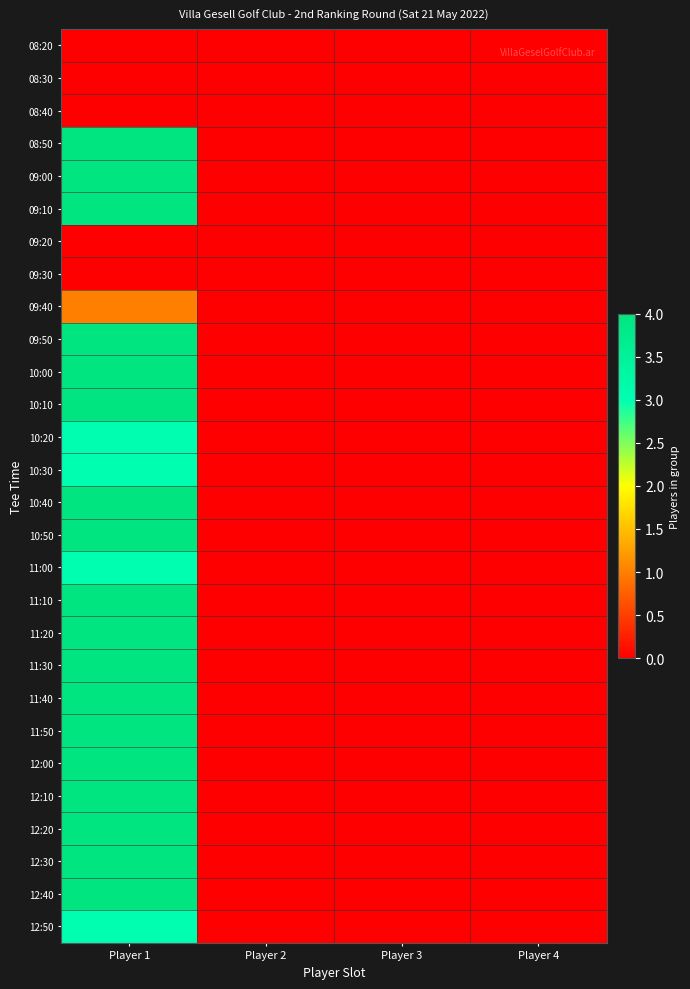

Reading left to right, what are all the values shown in this chart?

08:20: Player 1=0	Player 2=0	Player 3=0	Player 4=0
08:30: Player 1=0	Player 2=0	Player 3=0	Player 4=0
08:40: Player 1=0	Player 2=0	Player 3=0	Player 4=0
08:50: Player 1=4	Player 2=0	Player 3=0	Player 4=0
09:00: Player 1=4	Player 2=0	Player 3=0	Player 4=0
09:10: Player 1=4	Player 2=0	Player 3=0	Player 4=0
09:20: Player 1=0	Player 2=0	Player 3=0	Player 4=0
09:30: Player 1=0	Player 2=0	Player 3=0	Player 4=0
09:40: Player 1=1	Player 2=0	Player 3=0	Player 4=0
09:50: Player 1=4	Player 2=0	Player 3=0	Player 4=0
10:00: Player 1=4	Player 2=0	Player 3=0	Player 4=0
10:10: Player 1=4	Player 2=0	Player 3=0	Player 4=0
10:20: Player 1=3	Player 2=0	Player 3=0	Player 4=0
10:30: Player 1=3	Player 2=0	Player 3=0	Player 4=0
10:40: Player 1=4	Player 2=0	Player 3=0	Player 4=0
10:50: Player 1=4	Player 2=0	Player 3=0	Player 4=0
11:00: Player 1=3	Player 2=0	Player 3=0	Player 4=0
11:10: Player 1=4	Player 2=0	Player 3=0	Player 4=0
11:20: Player 1=4	Player 2=0	Player 3=0	Player 4=0
11:30: Player 1=4	Player 2=0	Player 3=0	Player 4=0
11:40: Player 1=4	Player 2=0	Player 3=0	Player 4=0
11:50: Player 1=4	Player 2=0	Player 3=0	Player 4=0
12:00: Player 1=4	Player 2=0	Player 3=0	Player 4=0
12:10: Player 1=4	Player 2=0	Player 3=0	Player 4=0
12:20: Player 1=4	Player 2=0	Player 3=0	Player 4=0
12:30: Player 1=4	Player 2=0	Player 3=0	Player 4=0
12:40: Player 1=4	Player 2=0	Player 3=0	Player 4=0
12:50: Player 1=3	Player 2=0	Player 3=0	Player 4=0